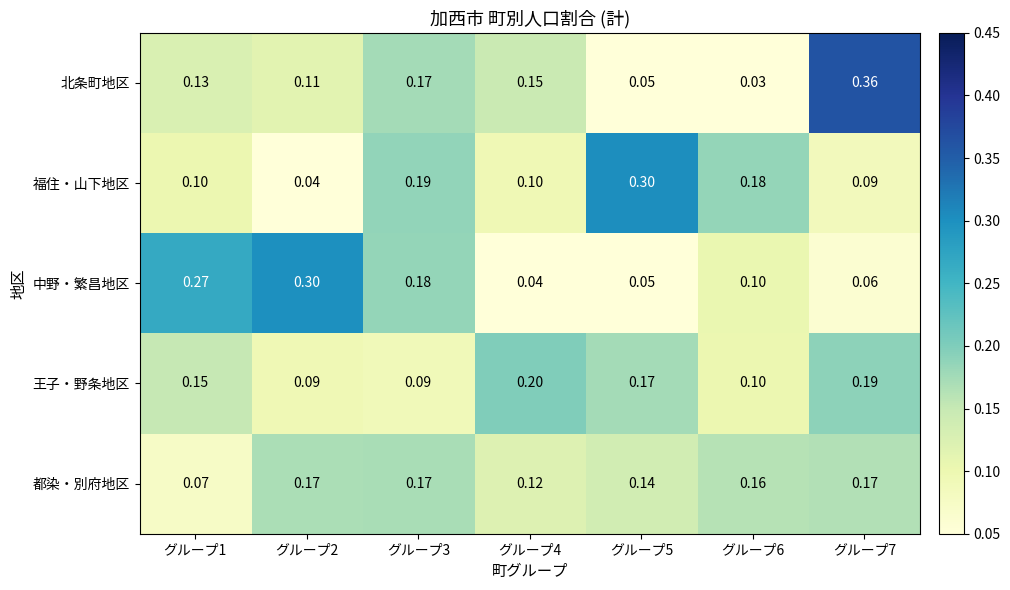

Between グループ3 and グループ7, which series saw the biggest shift?

北条町地区